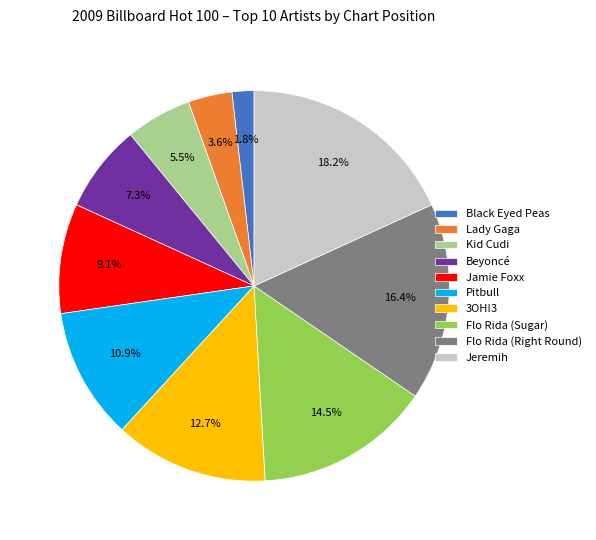

What is the largest slice in the pie chart?

Jeremih